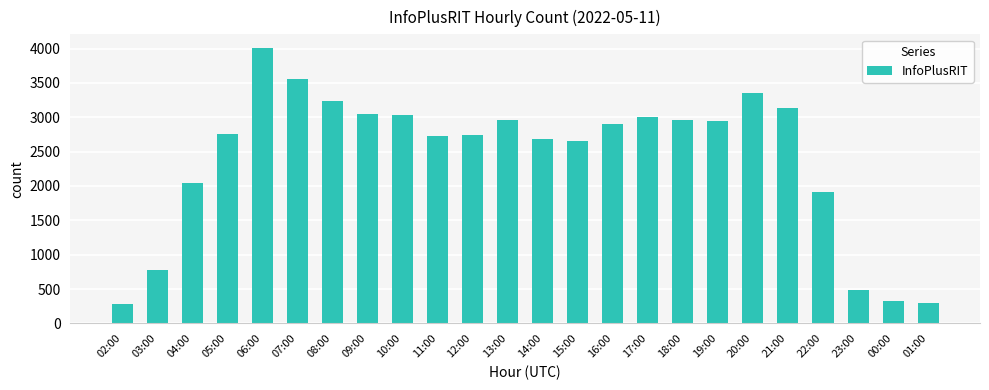

What is the ratio of the value at 20:00 to the value at 22:00?

1.8